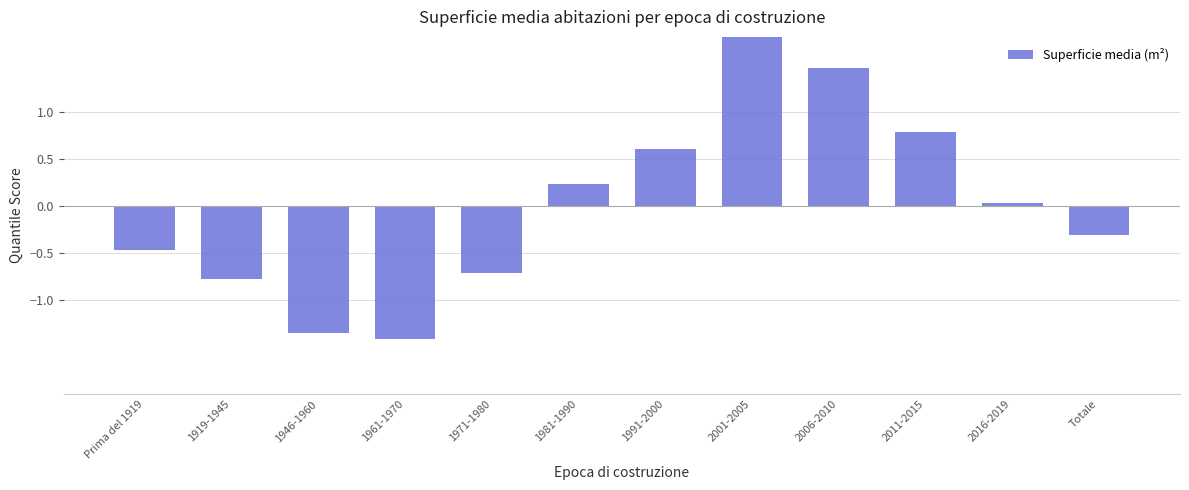

What is the value of the 9th bar from the left?

1.5